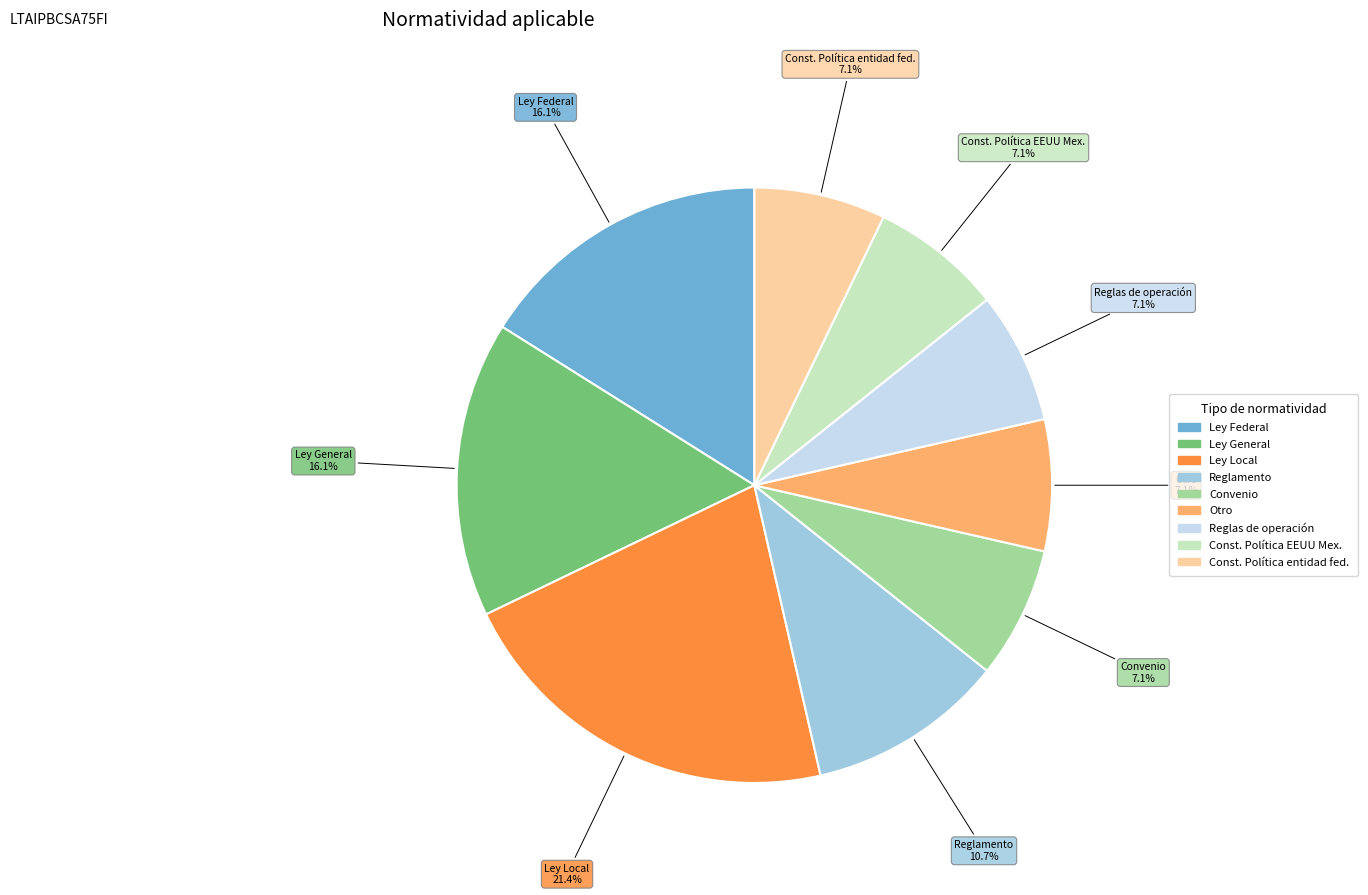

Is there a majority slice in this chart?

No